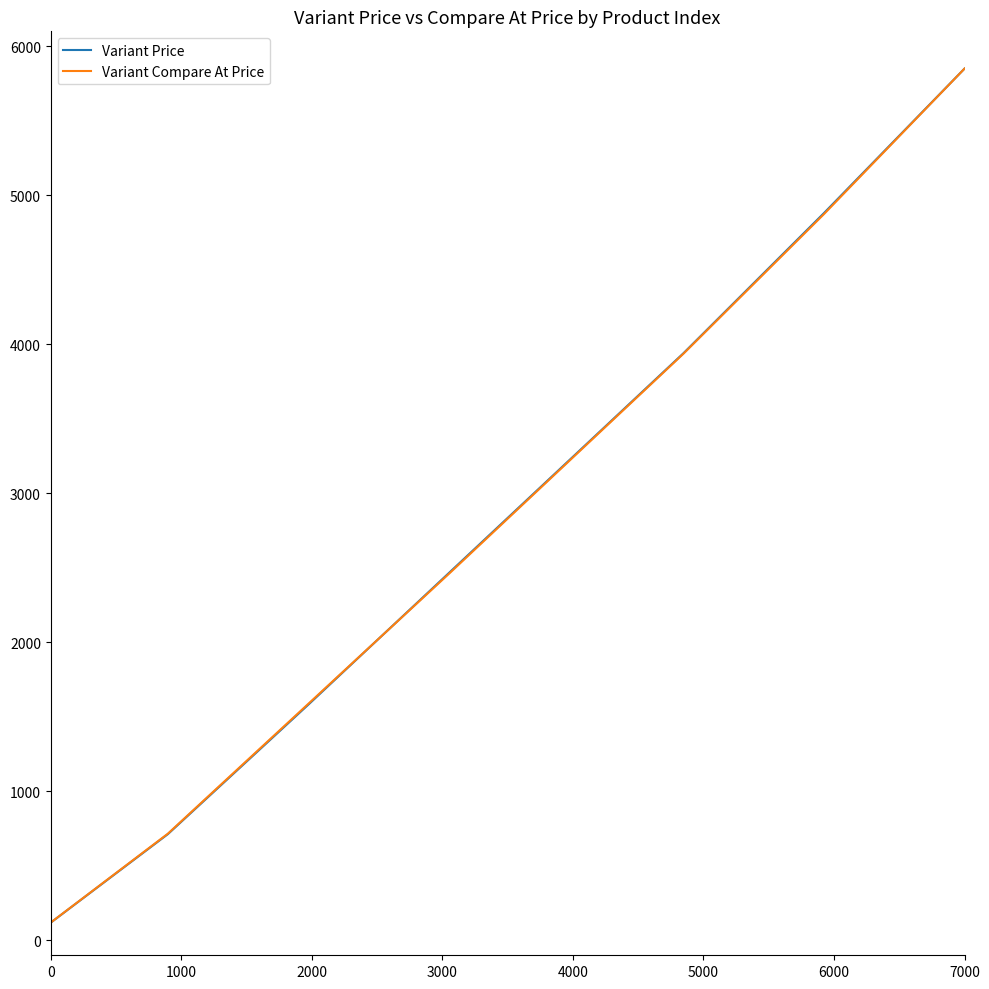

What is the greatest value displayed?

5850.0